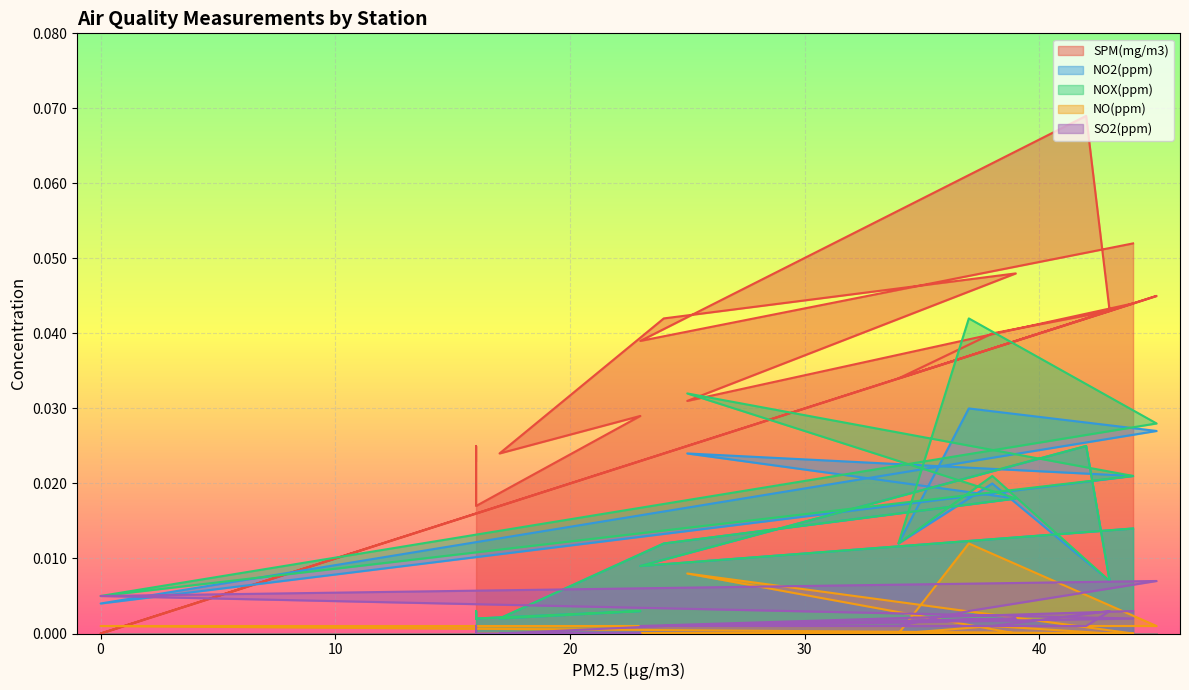

What is the sum of all NOX(ppm) values?

0.3